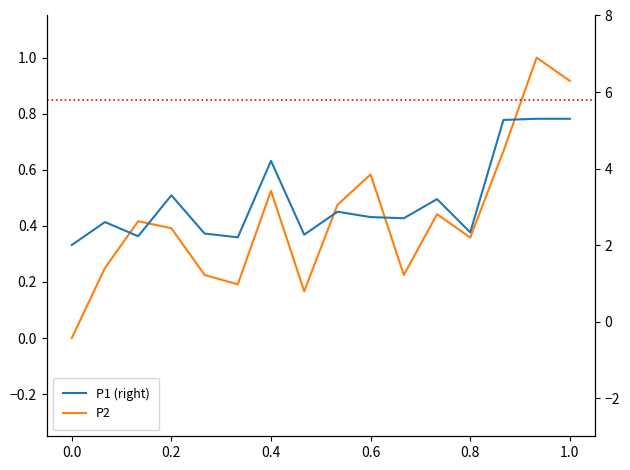

How many lines are shown in the chart?

2